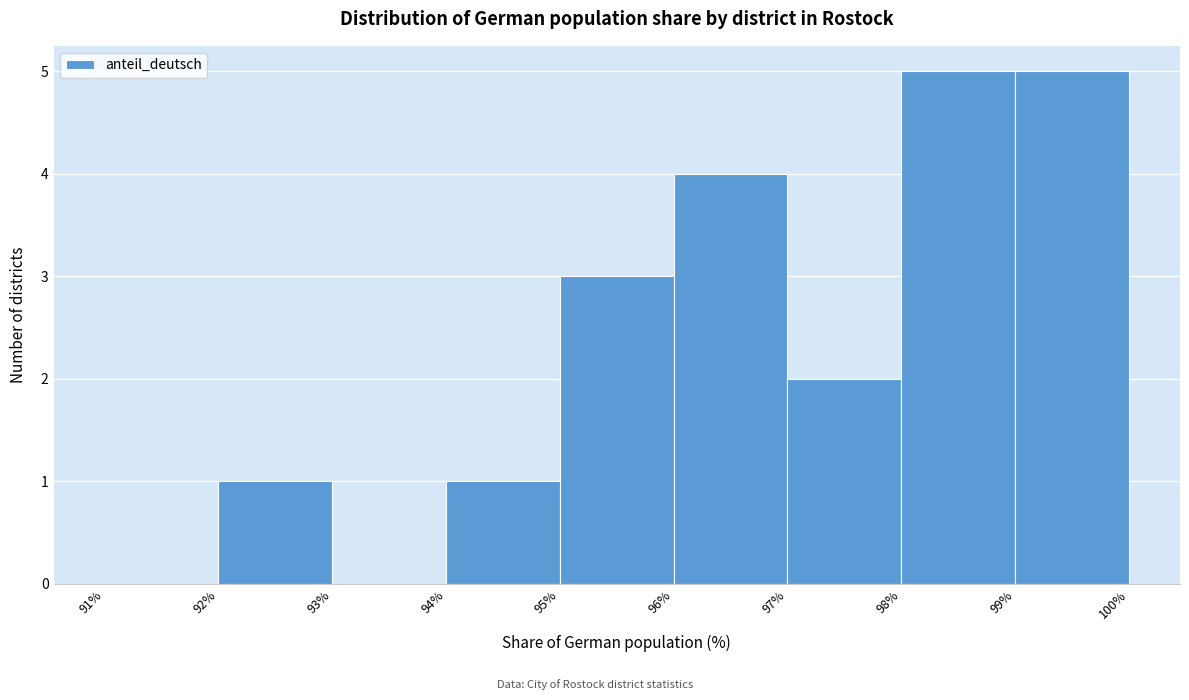

Reading left to right, list every bar in this chart as the range it spans on the x-axis followed by its height. The values are not printed on the chart, so give them approximately, as read against the axis.

91% to 92%: 0
92% to 93%: 1
93% to 94%: 0
94% to 95%: 1
95% to 96%: 3
96% to 97%: 4
97% to 98%: 2
98% to 99%: 5
99% to 100%: 5